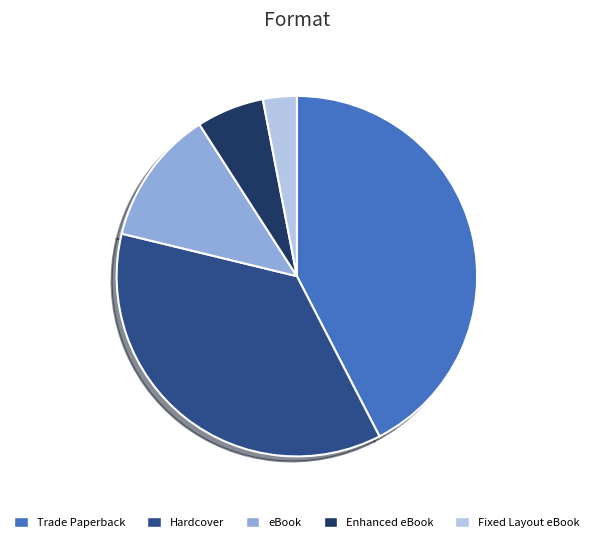

Combined, do Fixed Layout eBook and Hardcover account for over 50%?

No